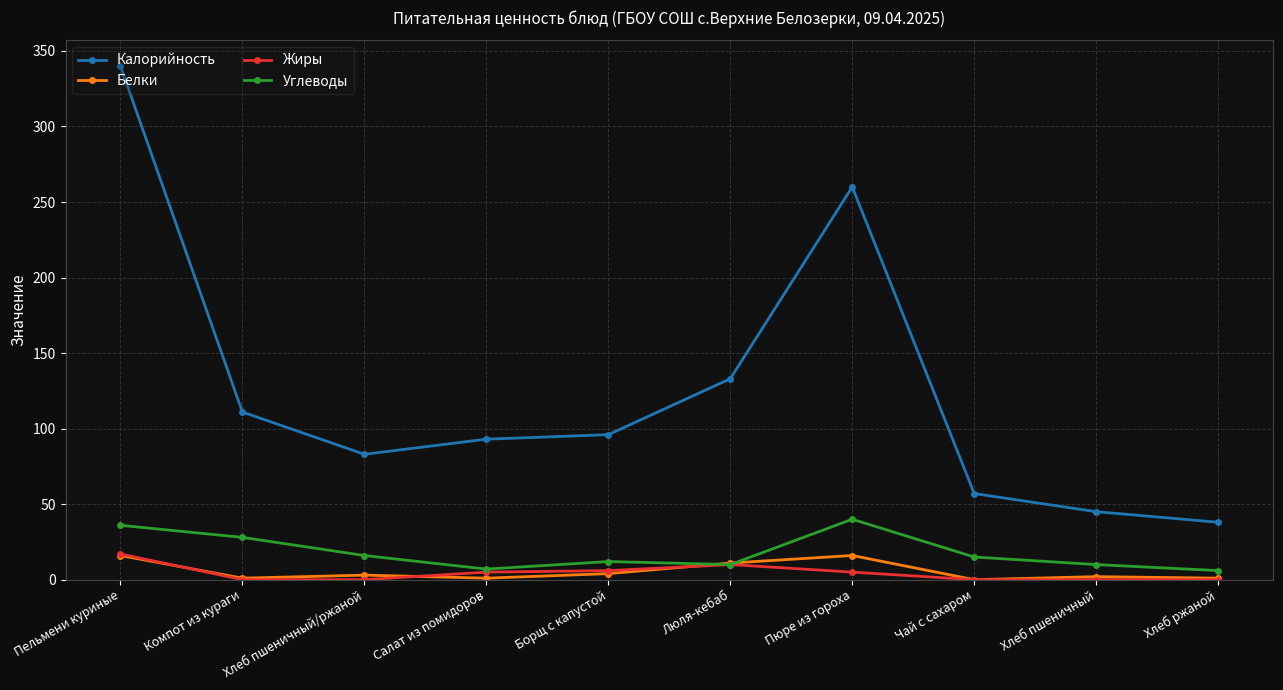

What is the label of the 7th point from the right?

Салат из помидоров